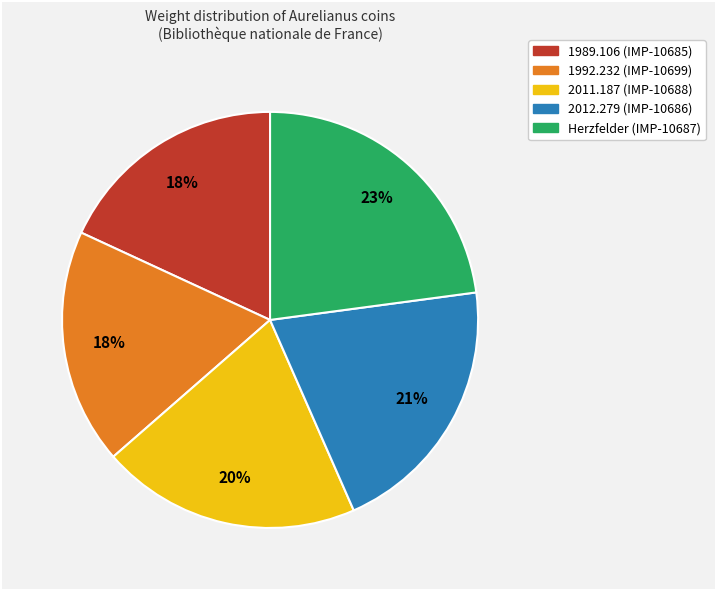

Is the sum of 2011.187 (IMP-10688) and 2012.279 (IMP-10686) greater than half?

No